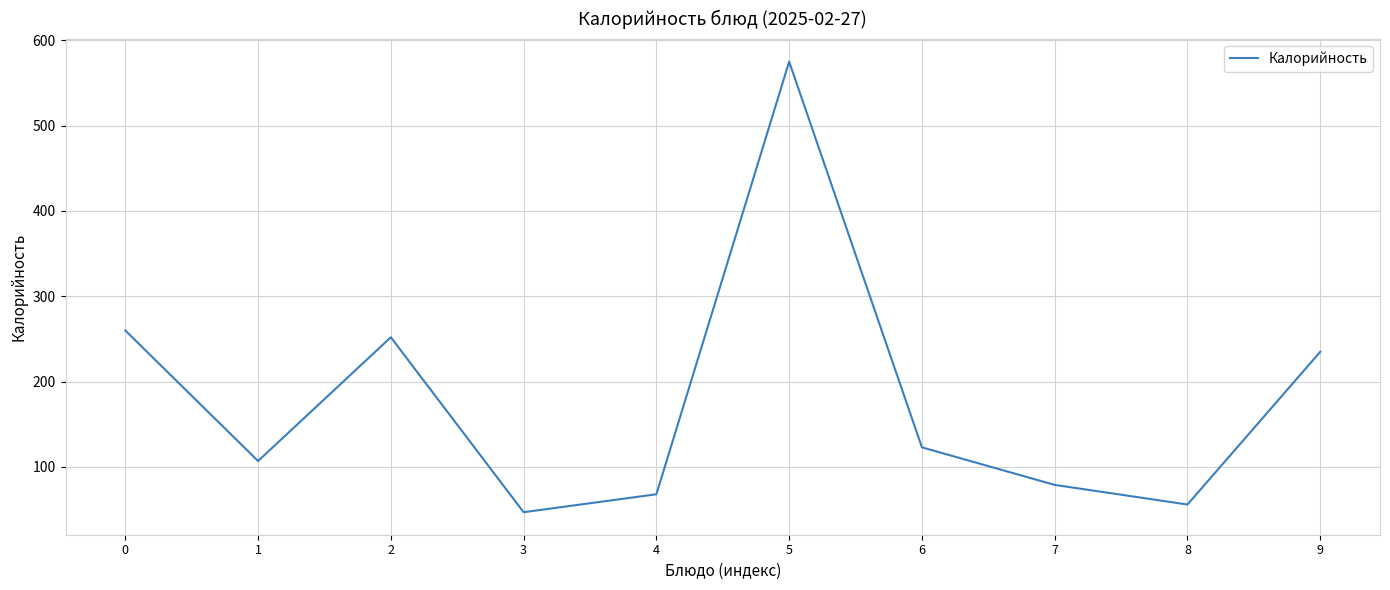

Which category has the lowest value across all series?

3